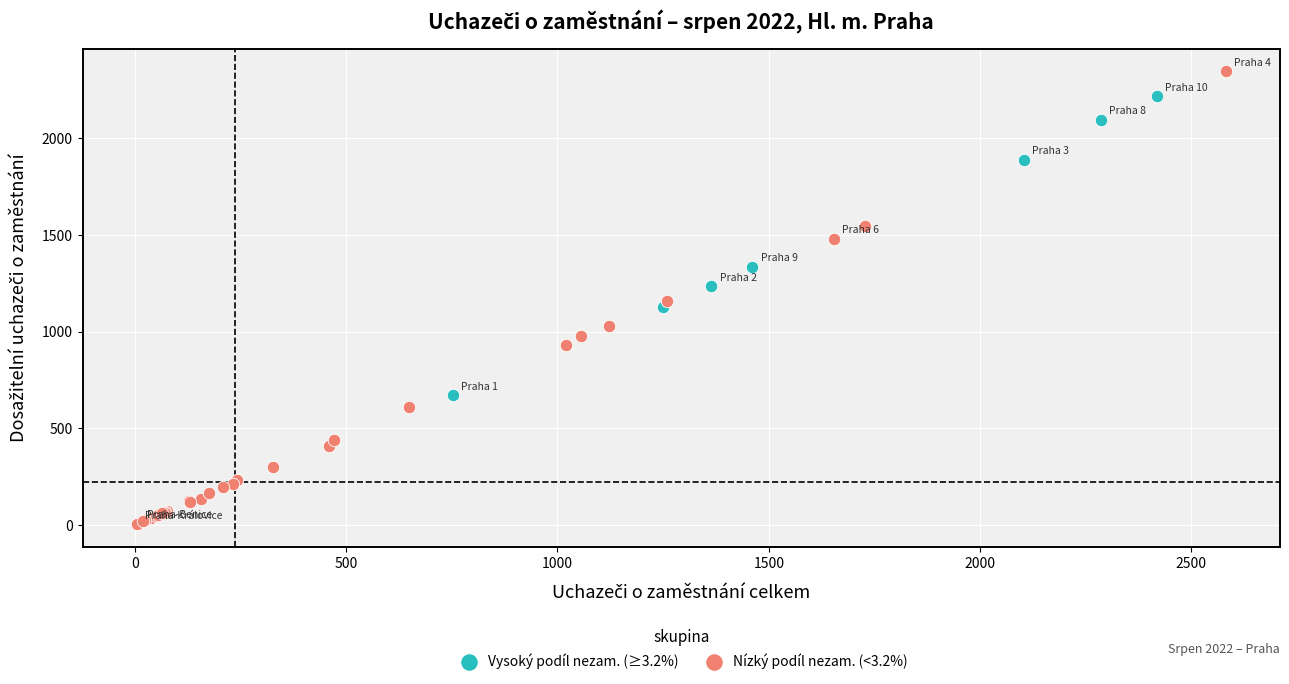

Which series contains the lowest Y value?

Nízký podíl nezam. (<3.2%)